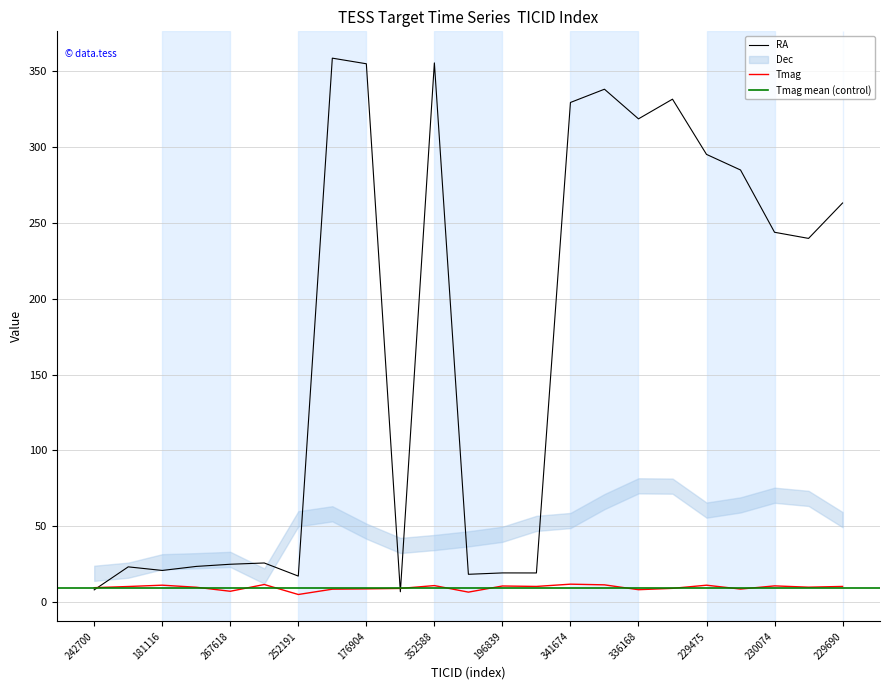

Is the value of Tmag at 229475 greater than the value of RA at 229690?

No